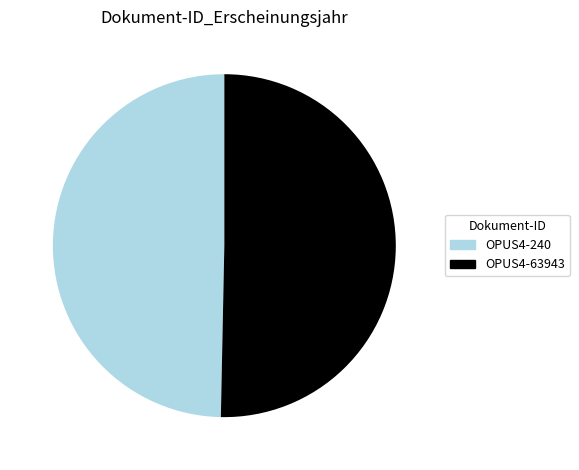

What is the ratio of the value at OPUS4-240 to the value at OPUS4-63943?

1.0